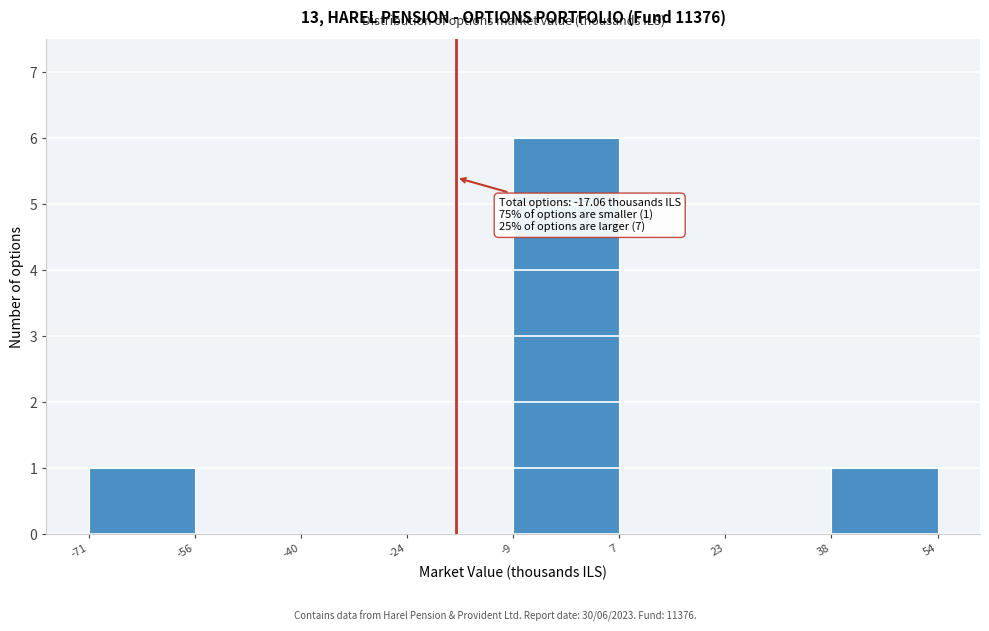

Which range on the x-axis has the tallest bar?

-9 to 7